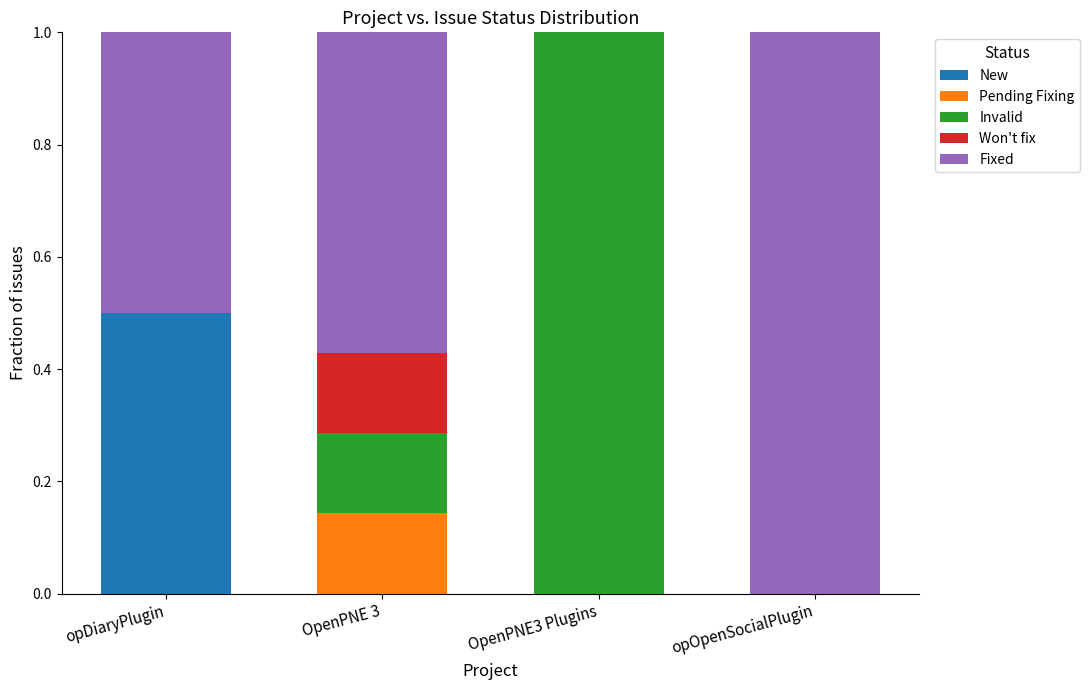

What is the total value across all series at OpenPNE 3?

1.0